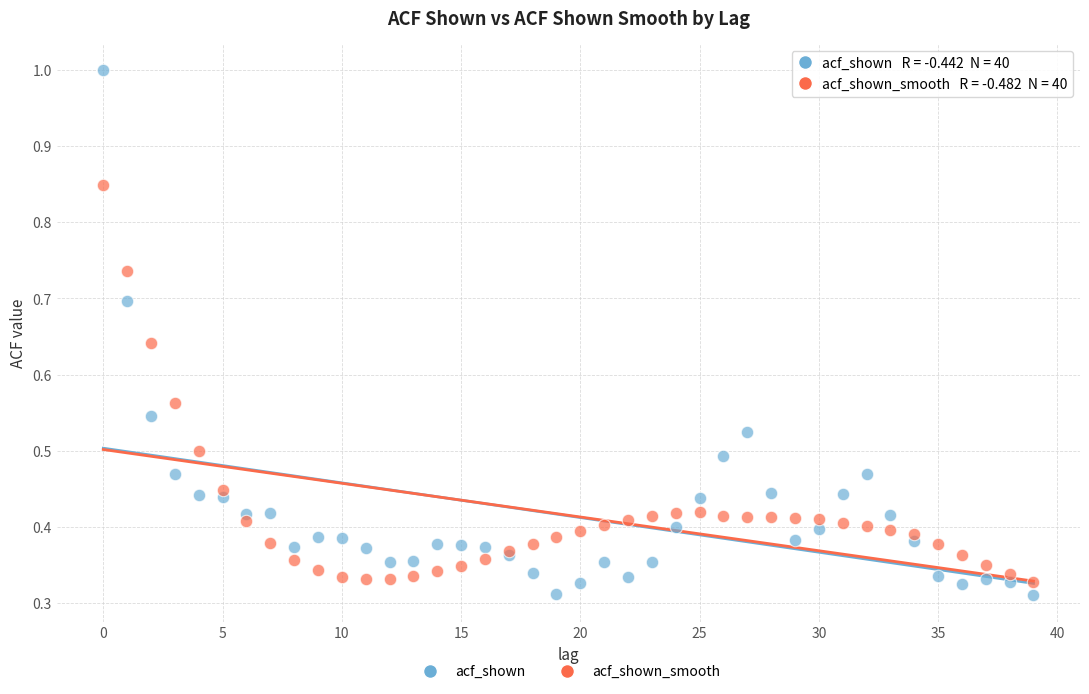

Which series has the largest Y range (max minus min)?

acf_shown